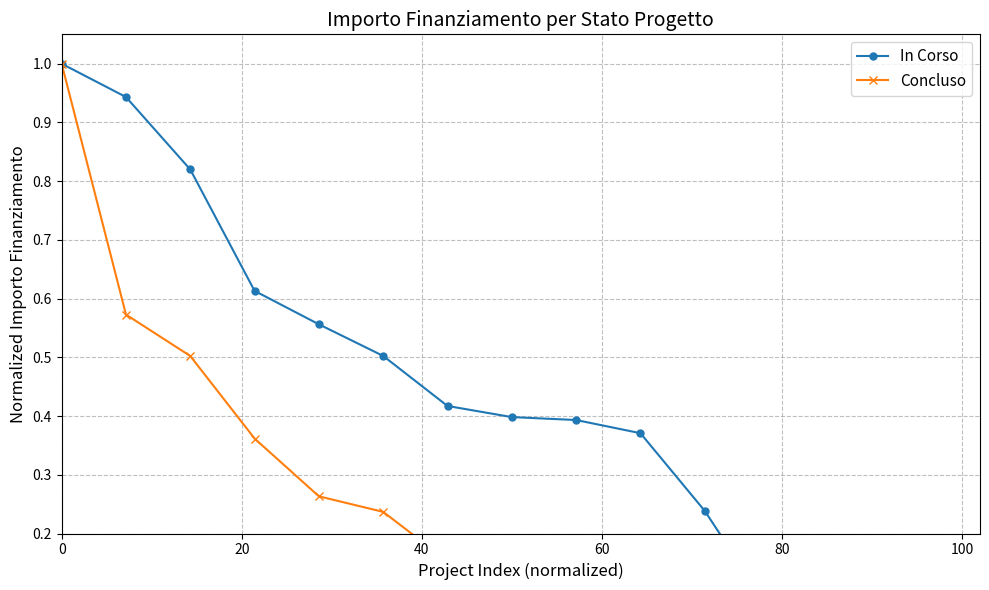

Which series has the largest total across all categories?

In Corso